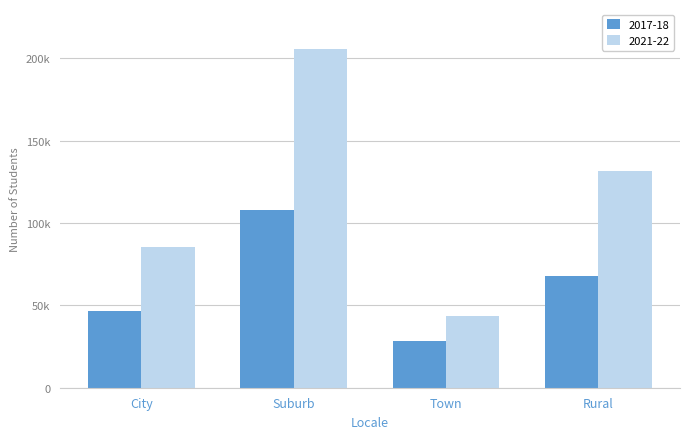

What are all the series names shown in the legend?

2017-18, 2021-22